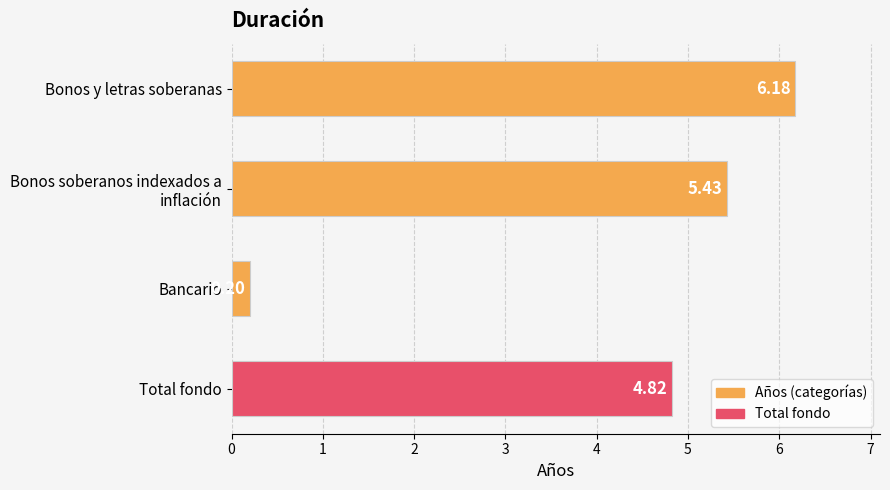

Are the bars grouped side by side (vs. stacked)?

No